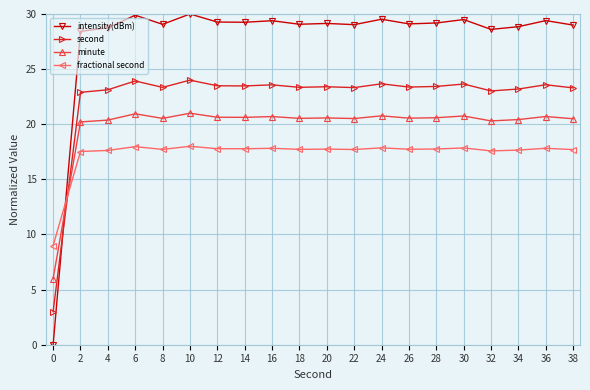

True or false: fractional second and minute cross at least once.

True